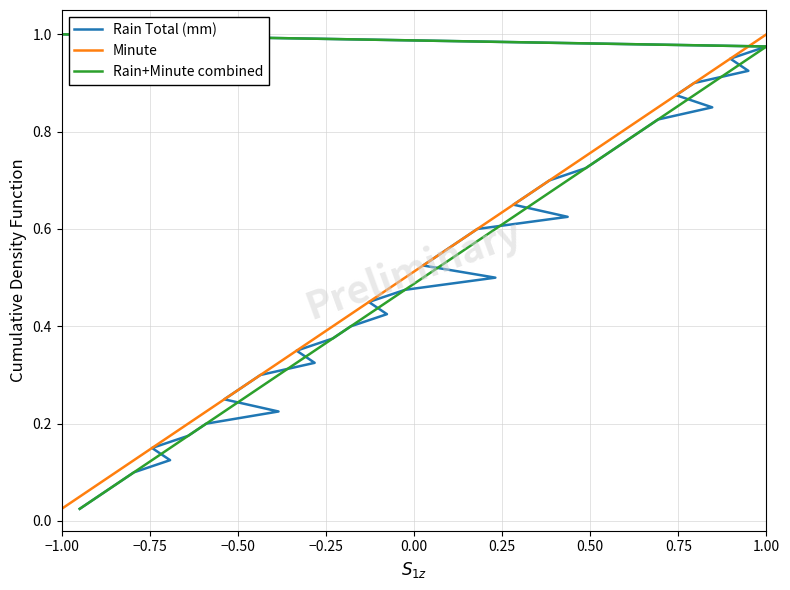

Which series has the widest spread of values?

Rain Total (mm)